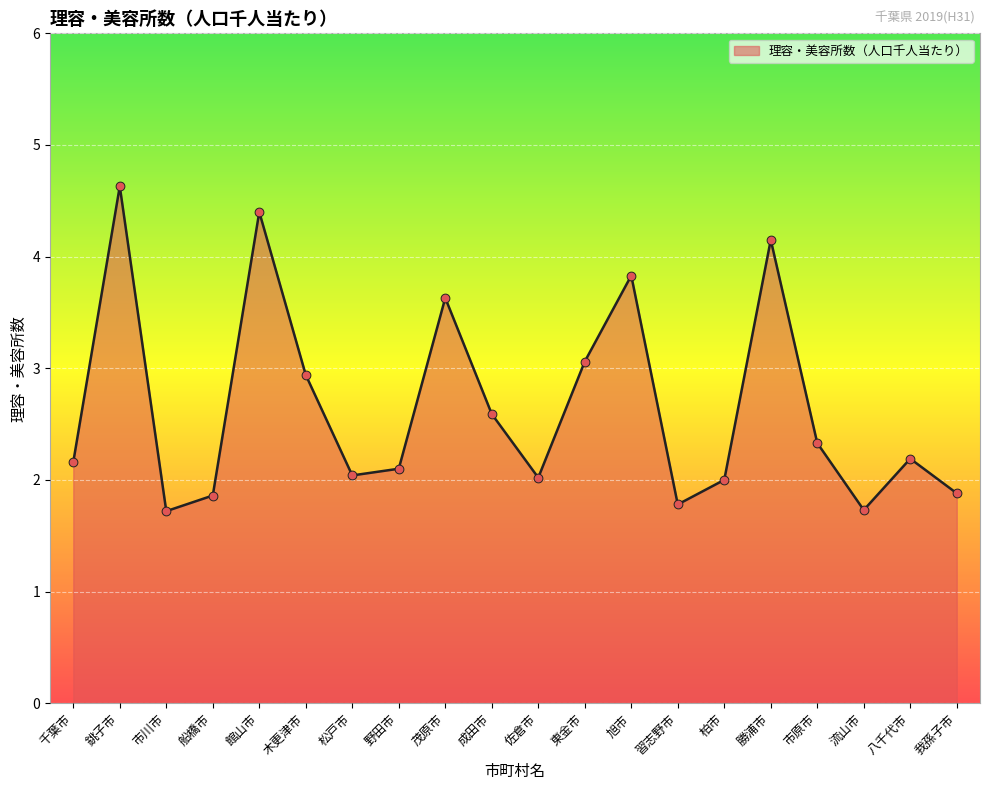

What is the change in value from 市川市 to 館山市?

+2.7